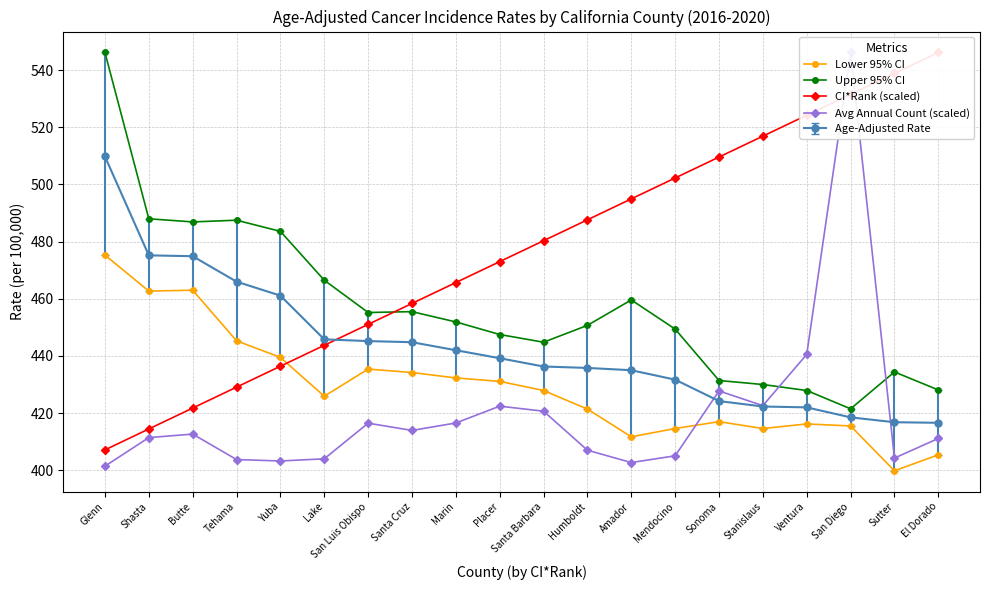

Is it true that CI*Rank (scaled) equals 495.0 at Amador?

True